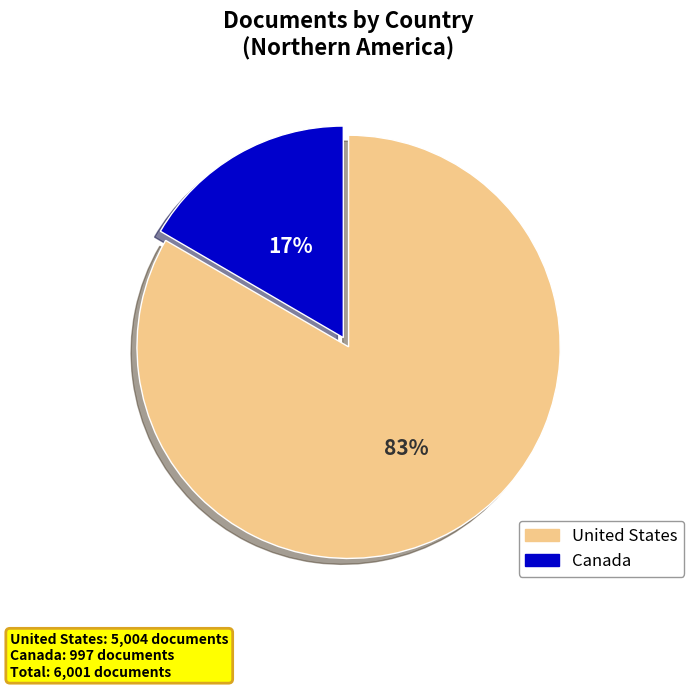

Which has a higher value, United States or Canada?

United States